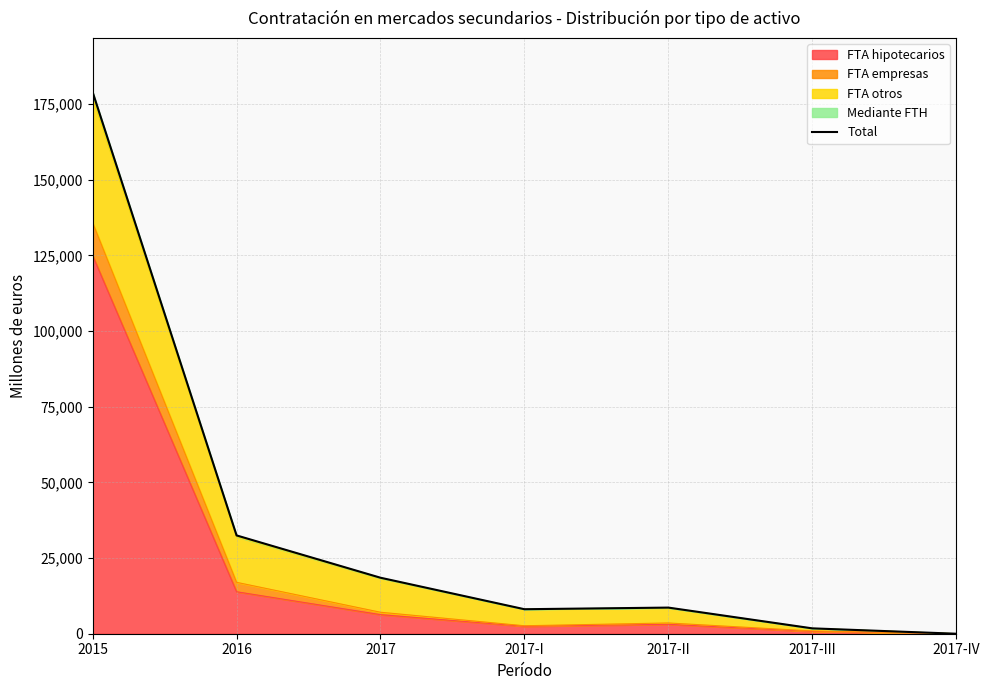

What is the difference between the values at 2017-IV and 2017-I?

8096